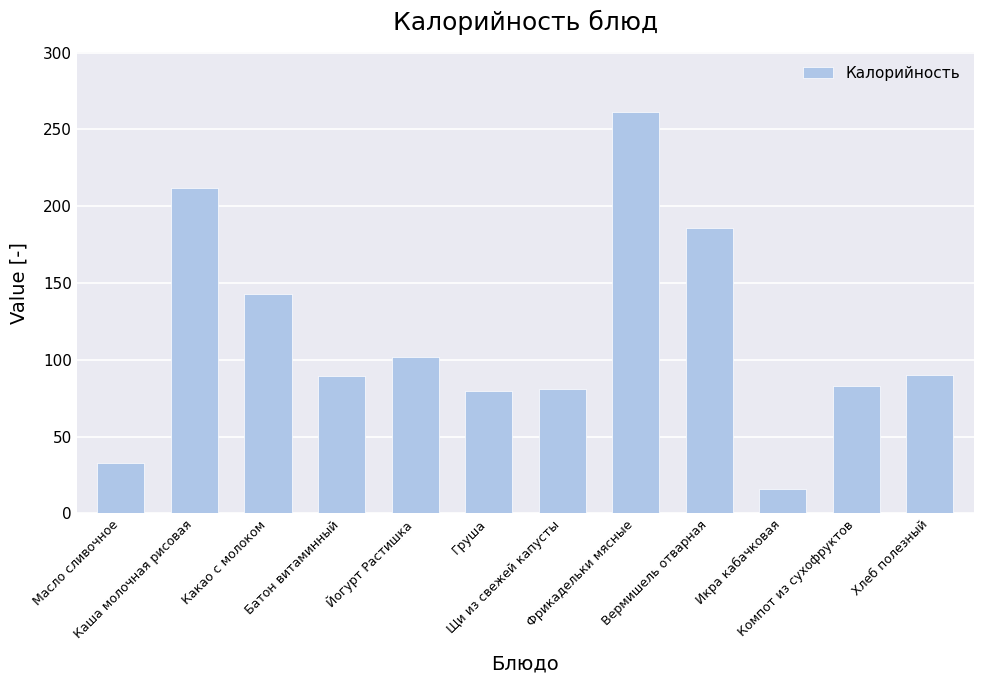

At which label does the data first exceed 90?

Каша молочная рисовая